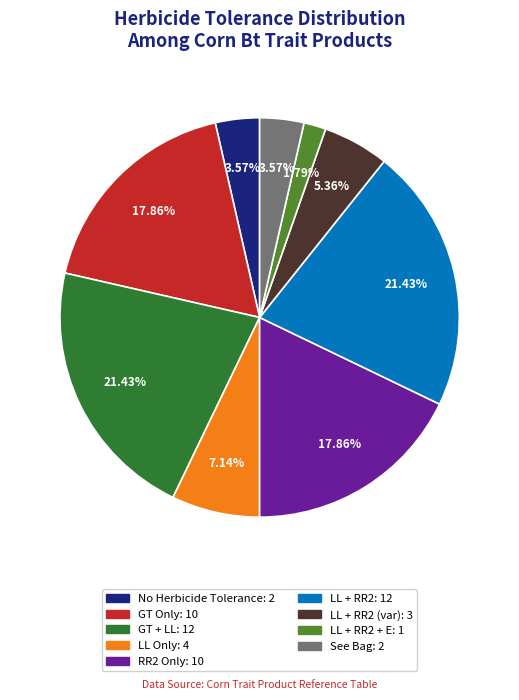

Is there a majority slice in this chart?

No